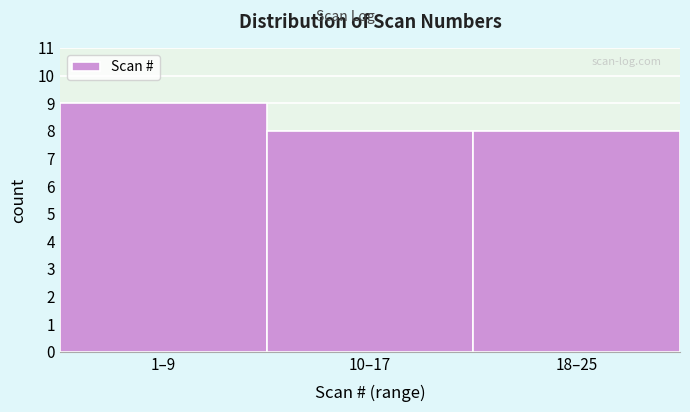

Reading left to right, list all the values displayed in this chart.

9	8	8